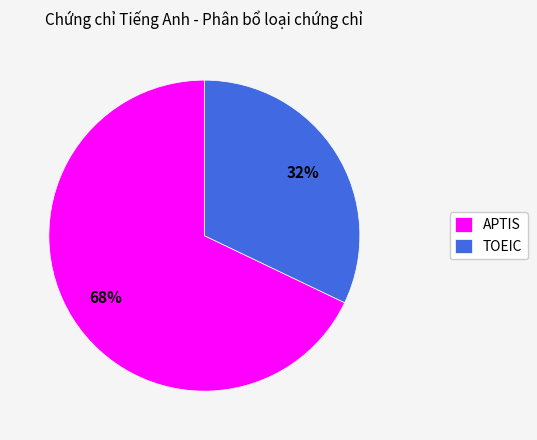

Which slice is the largest?

APTIS